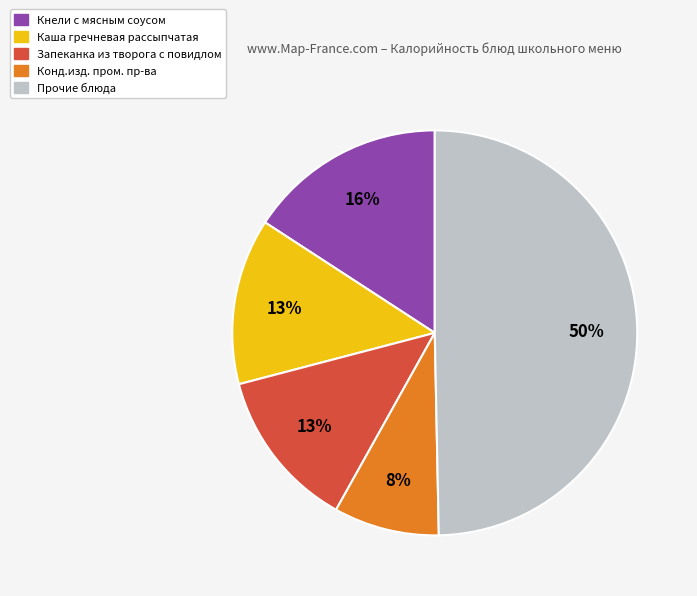

To the nearest percent, what portion does Конд.изд. пром. пр-ва represent?

8%